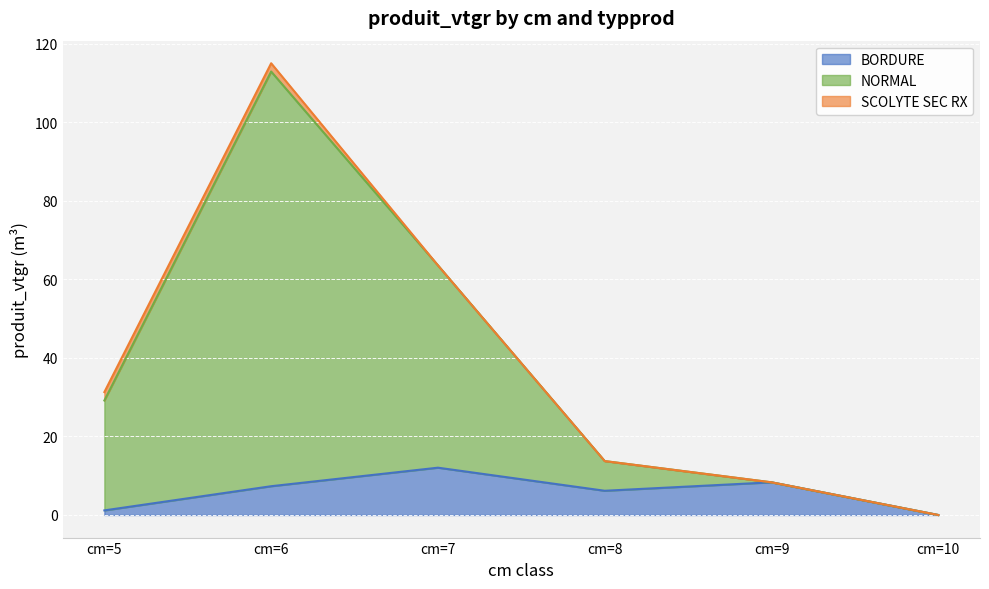

Count the number of categories in the chart.

6